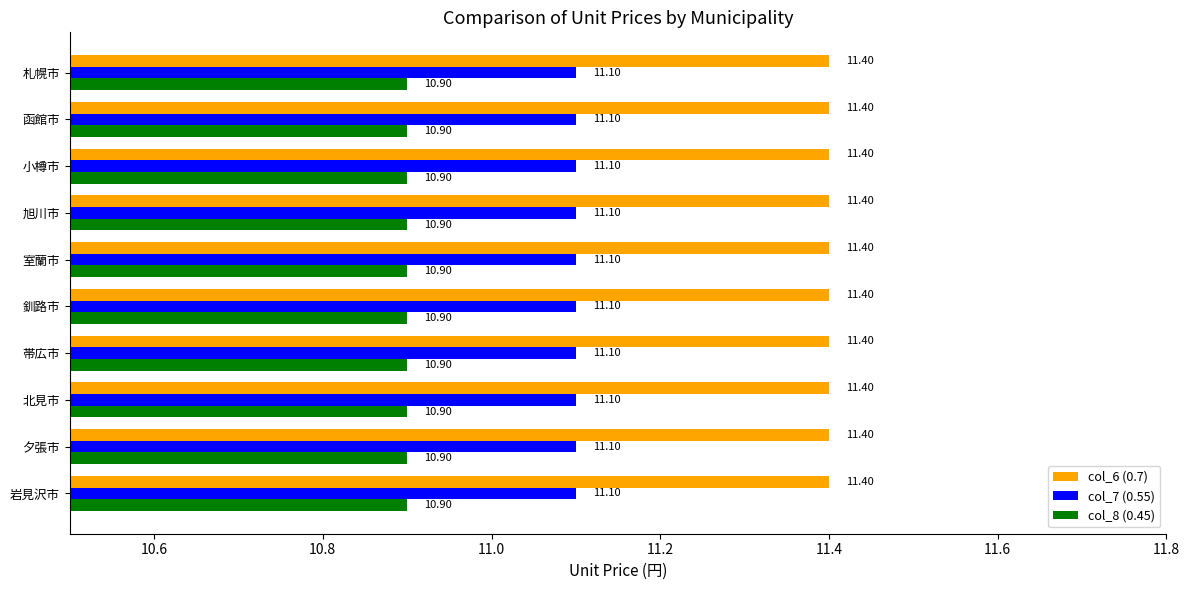

What is the spread (max minus min) of values at 岩見沢市?

0.5